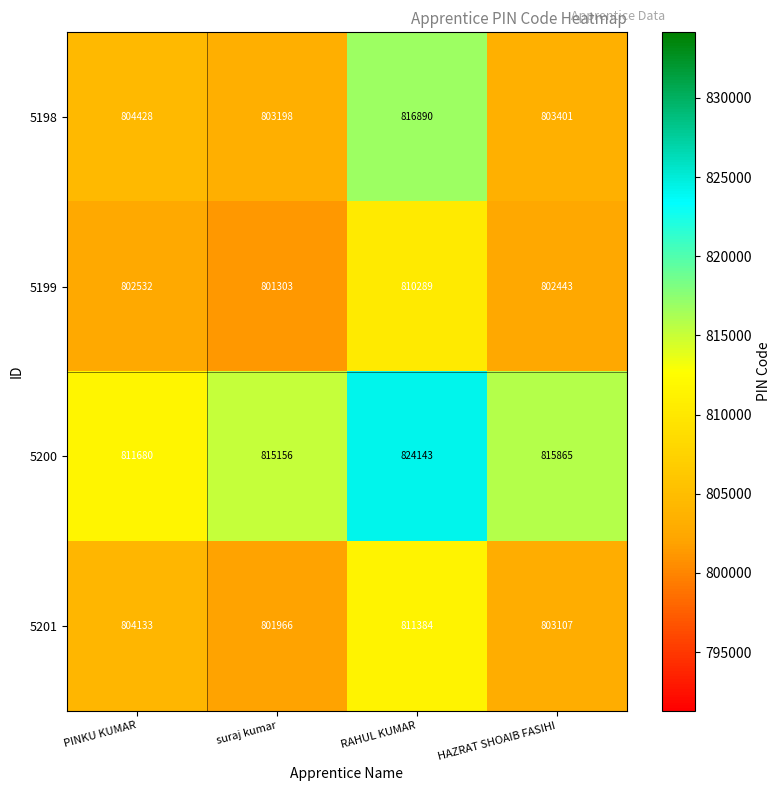

What is the sum of all 5200 values?

3266844